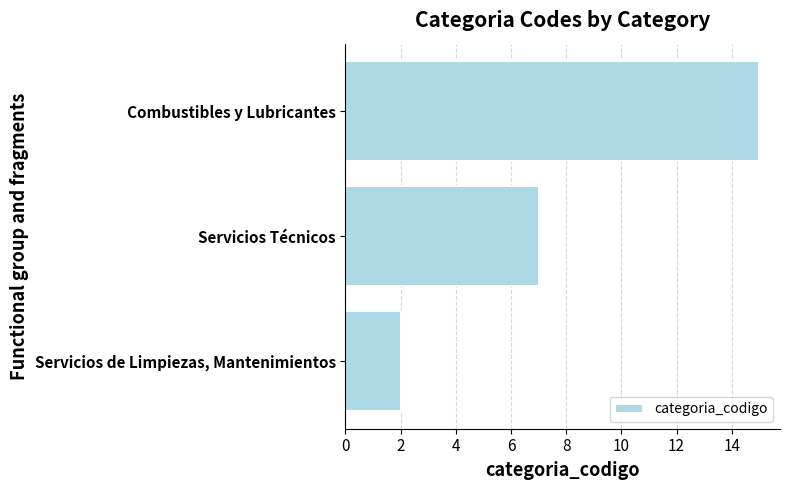

Is it true that the value at Combustibles y Lubricantes is 24?

False